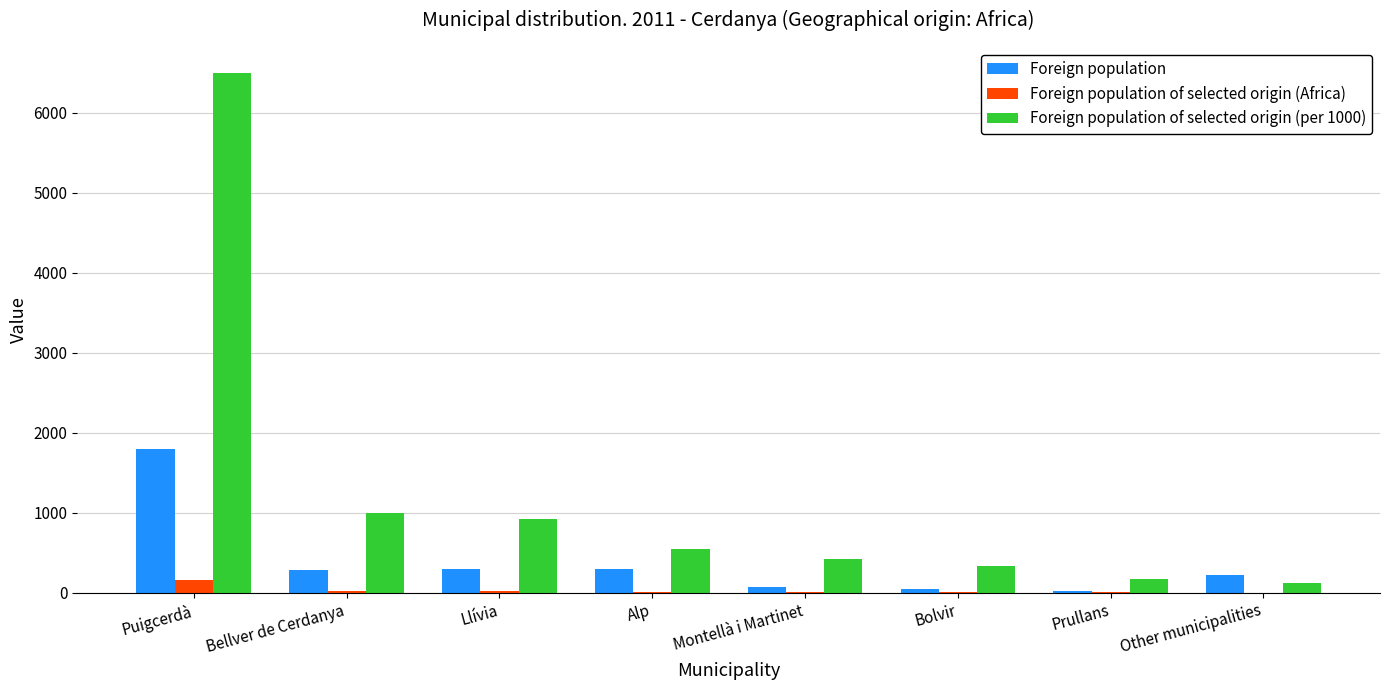

Which series has the largest total across all categories?

Foreign population of selected origin (per 1000)